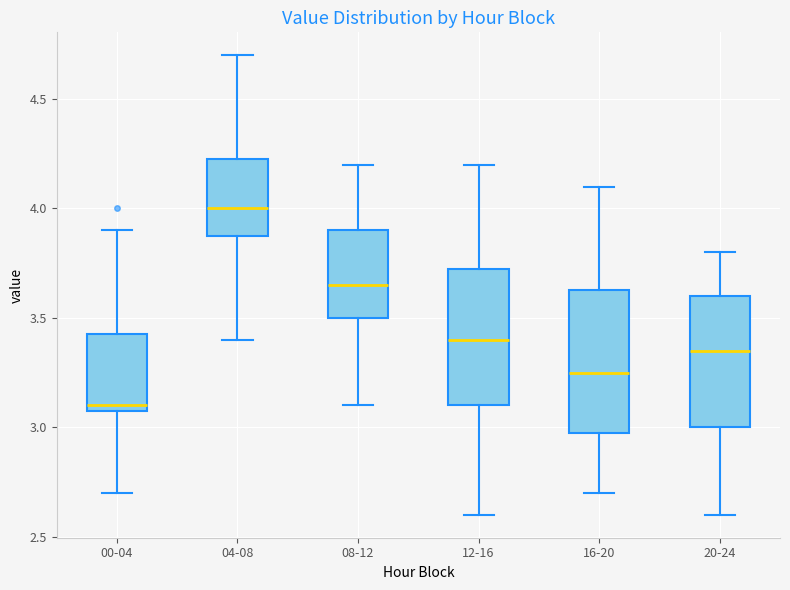

Reading left to right, read every box against the y-axis: the position of its median line, the range the box covers, and the ends of its whiskers. The values are not printed on the chart, so give them approximately, as read against the axis.

00-04: median 3.10 (just above the box's lower edge), box 3.10 to 3.45, whiskers 2.70 to 3.90
04-08: median 4.00, box 3.90 to 4.25, whiskers 3.40 to 4.70
08-12: median 3.65, box 3.50 to 3.90, whiskers 3.10 to 4.20
12-16: median 3.40, box 3.10 to 3.75, whiskers 2.60 to 4.20
16-20: median 3.25, box 3.00 to 3.65, whiskers 2.70 to 4.10
20-24: median 3.35, box 3.00 to 3.60, whiskers 2.60 to 3.80